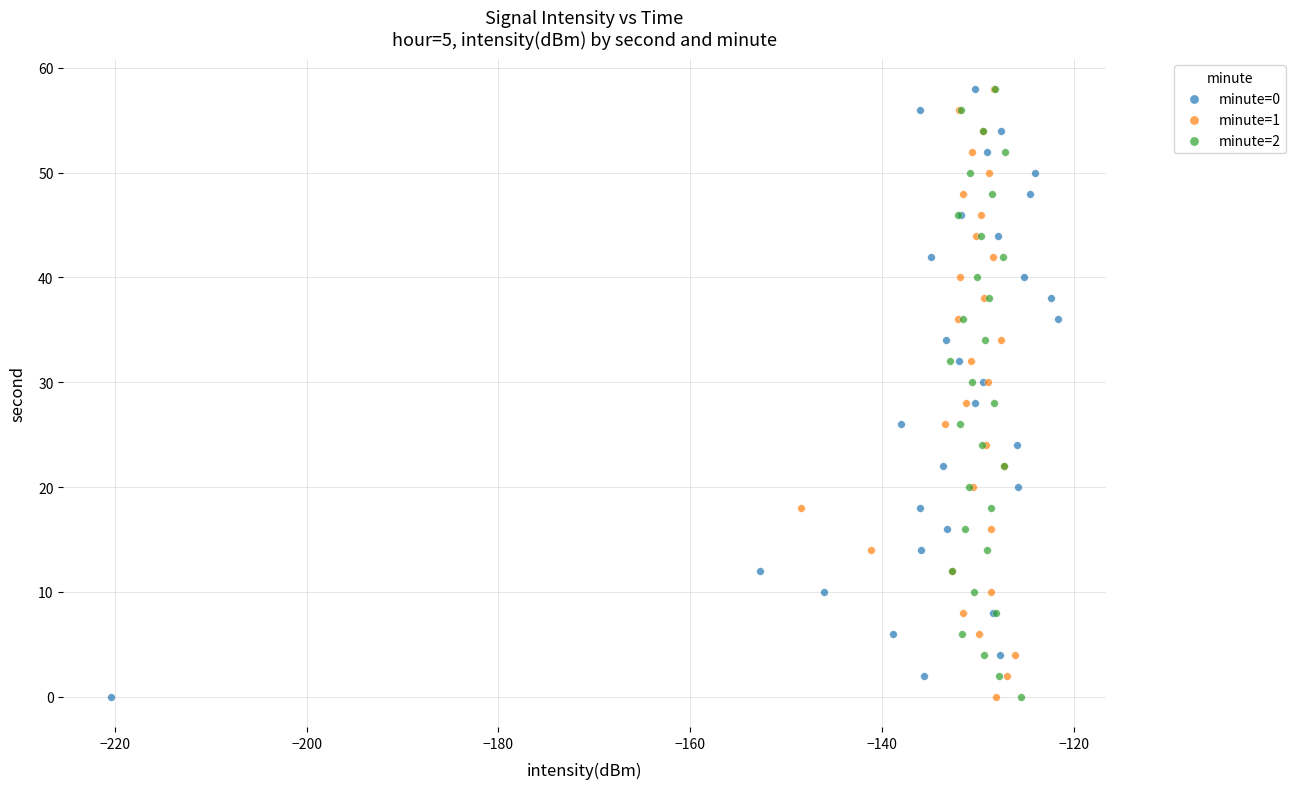

What are all the series names shown in the legend?

minute=0, minute=1, minute=2